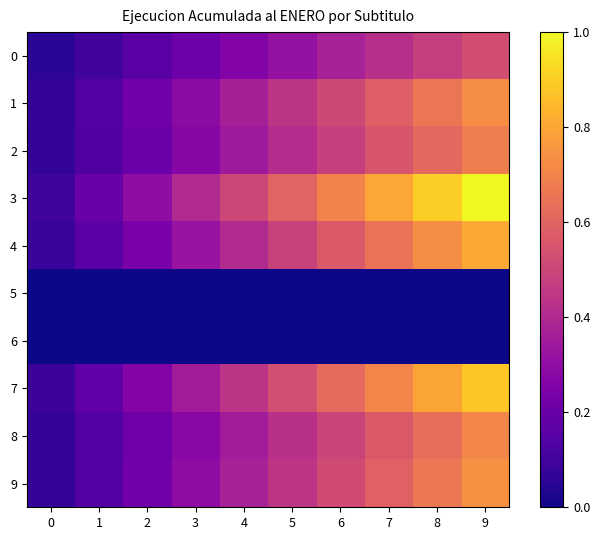

Which has a higher value, 9 or 8?

9